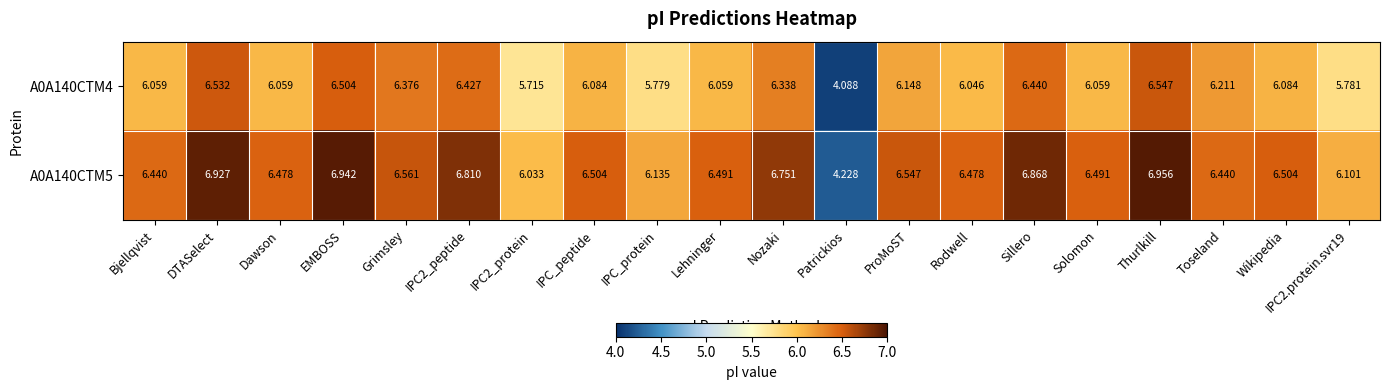

What is the minimum value shown in the chart?

4.1